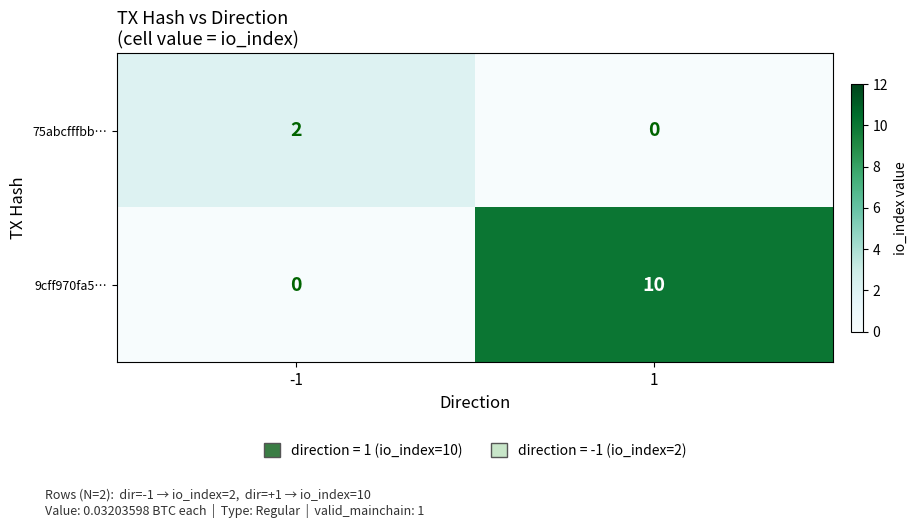

True or false: 75abcfffbb… has a value of 0 at -1.

False